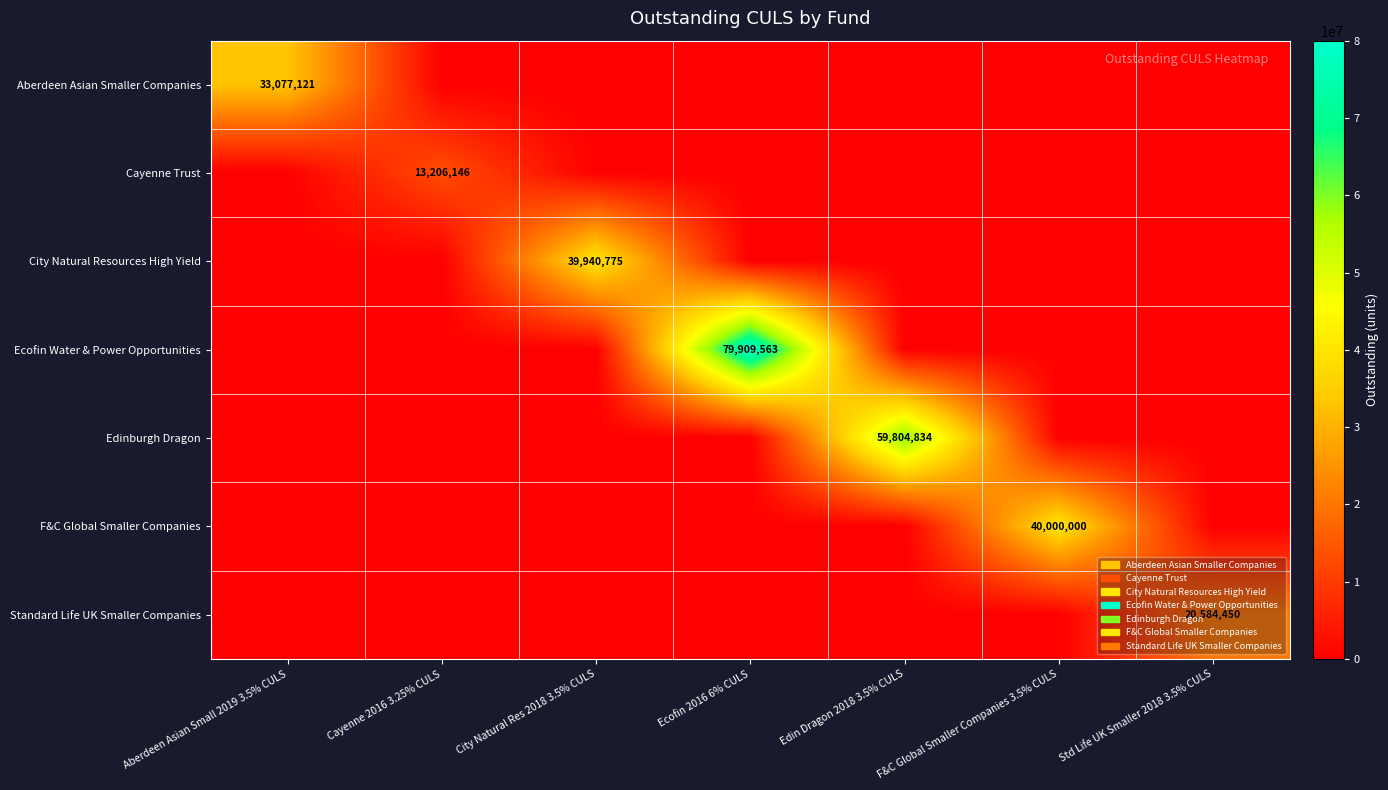

True or false: Edinburgh Dragon has a value of 59804834 at Edin Dragon 2018 3.5% CULS.

True